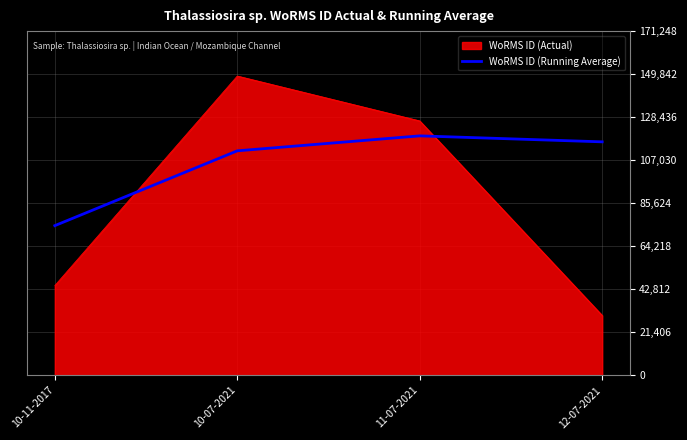

At which category does WoRMS ID (Running Average) reach its first local peak?

11-07-2021